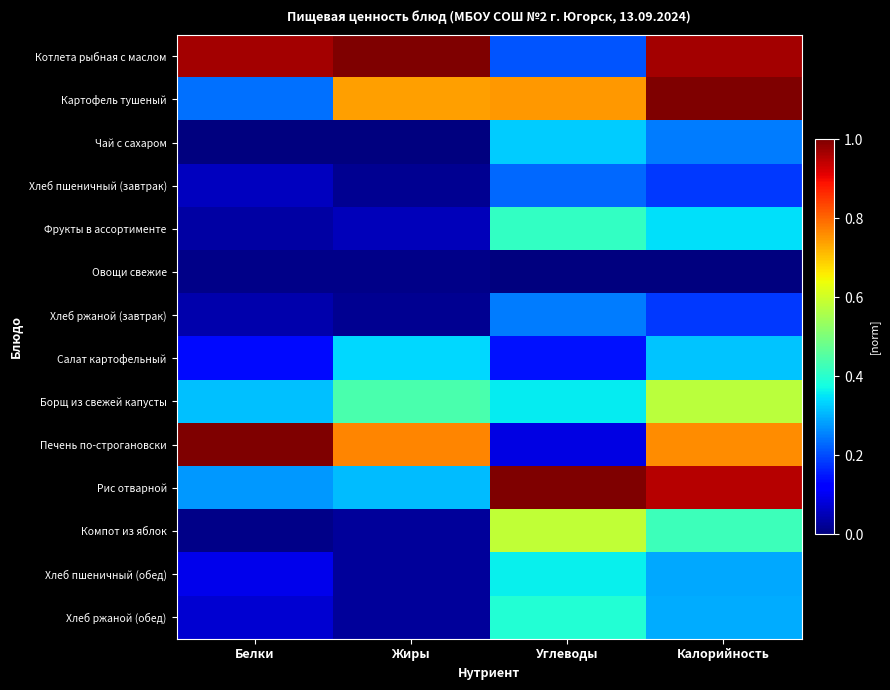

What is the total value across all series at Жиры?

3.8